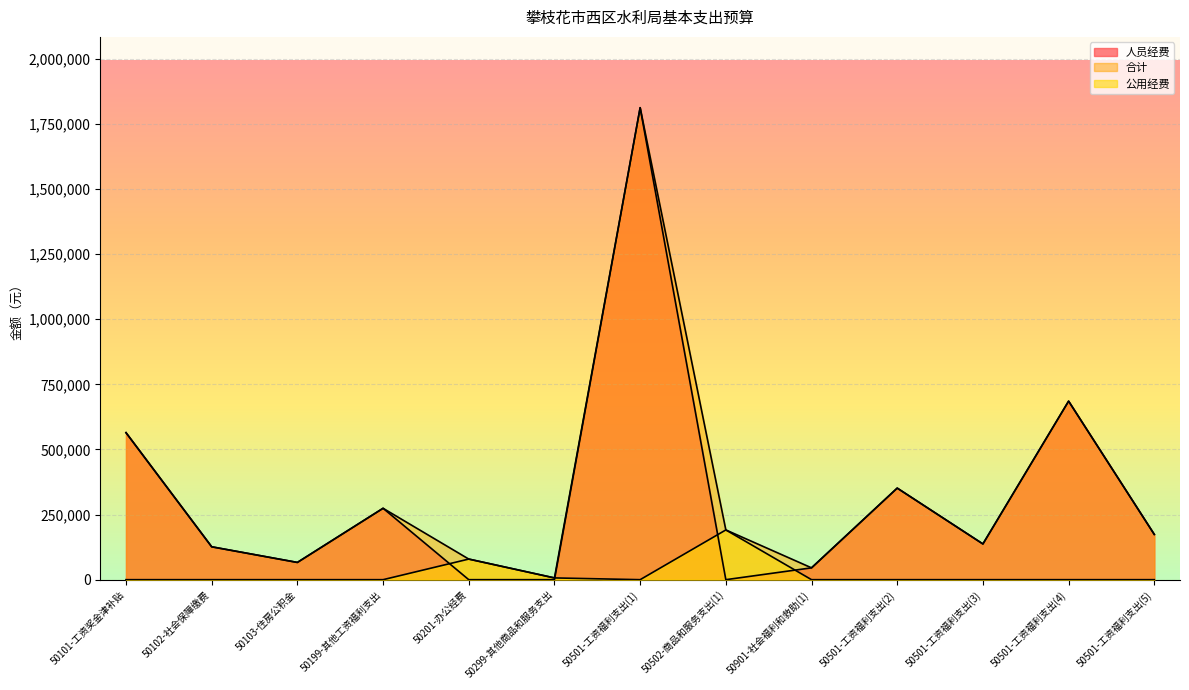

What is the sum of all 人员经费 values?

4236986.3